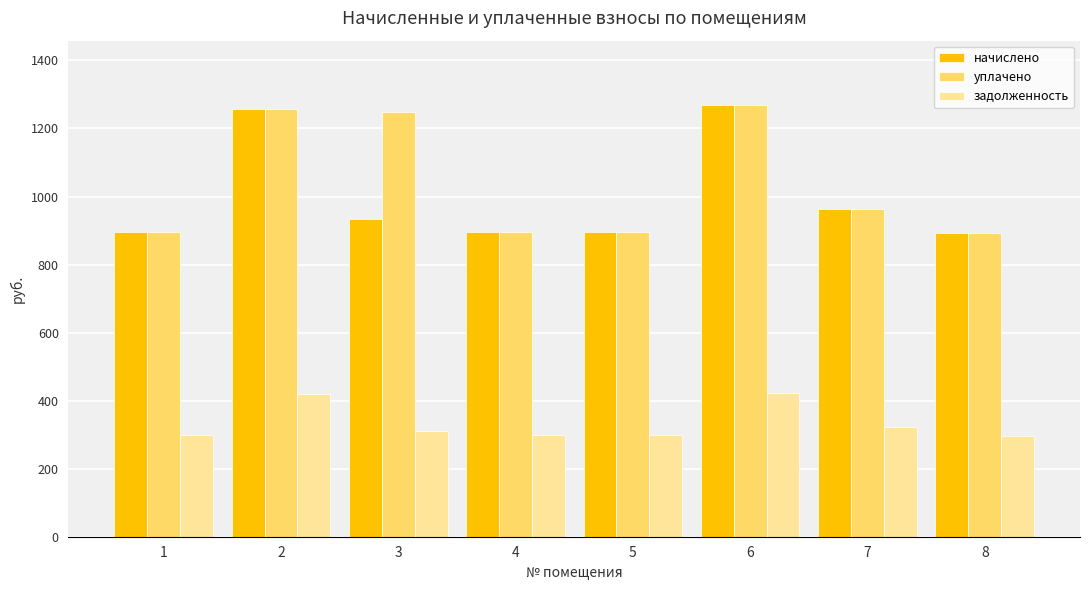

What is the difference between the maximum and second lowest values in the уплачено series?

373.7